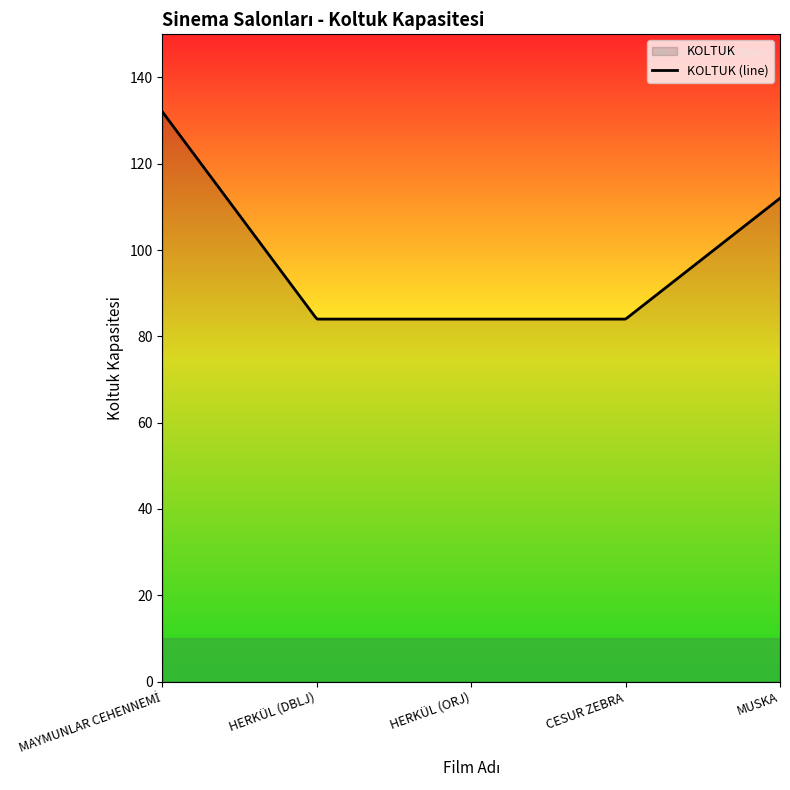

Which category has the lowest value across all series?

HERKÜL (DBLJ)